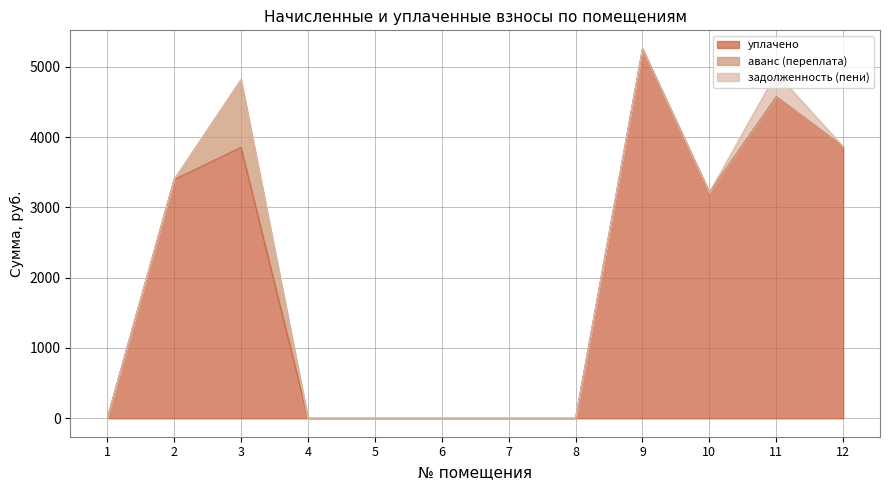

At which category does the chart reach its minimum across all series?

1